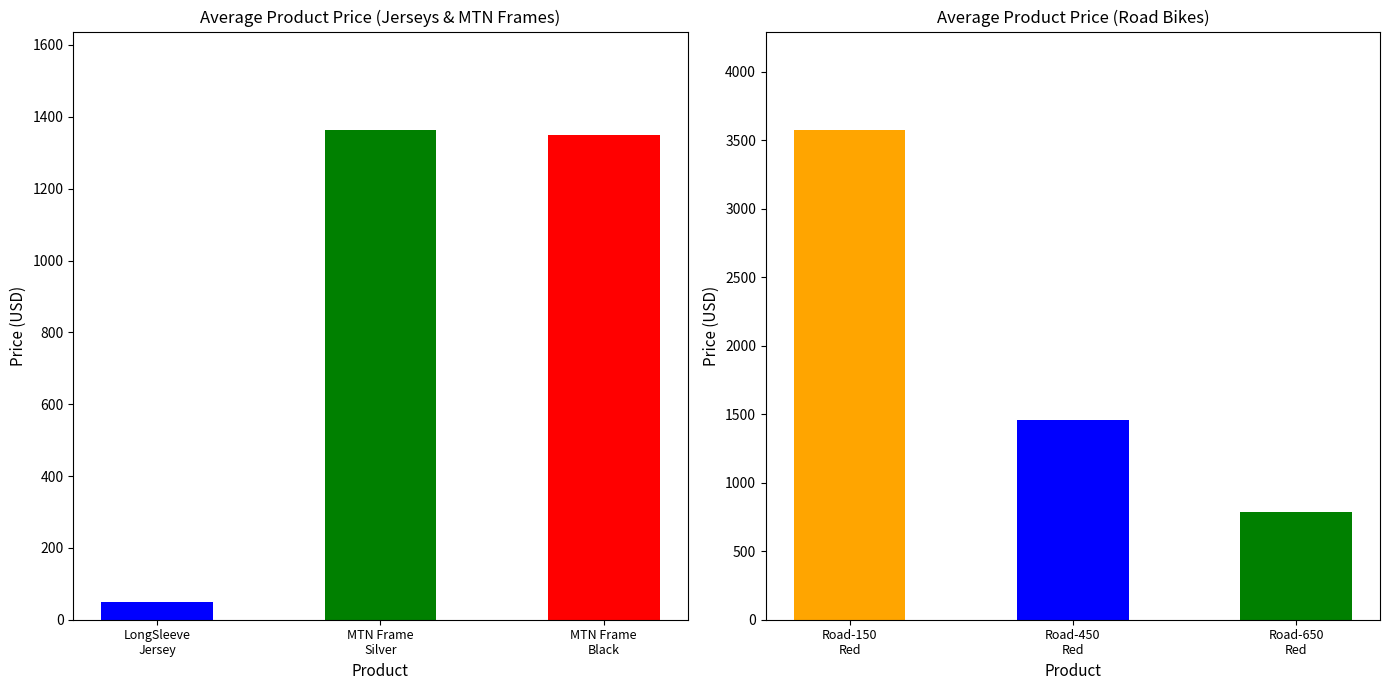

Are the bars grouped side by side (vs. stacked)?

No